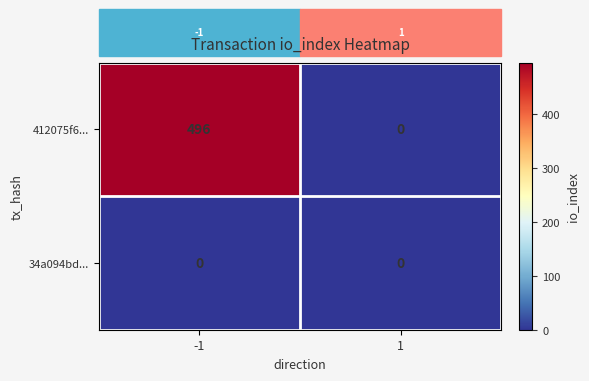

Which series has the largest range (max minus min)?

412075f6...